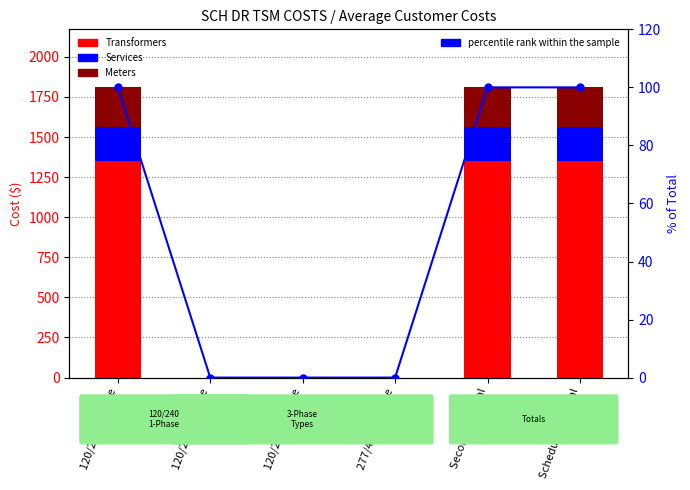

What is the average value of the percentile rank within the sample series?

50.0